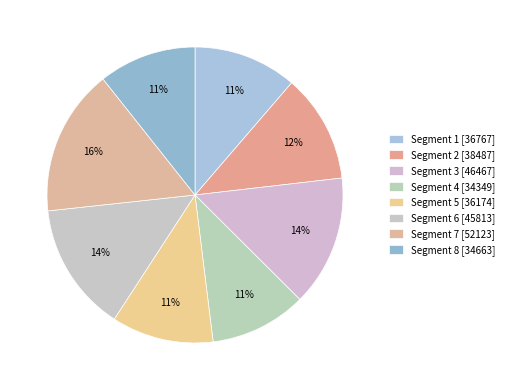

Rank the categories by value from highest to lowest.

7, 3, 6, 2, 1, 5, 8, 4